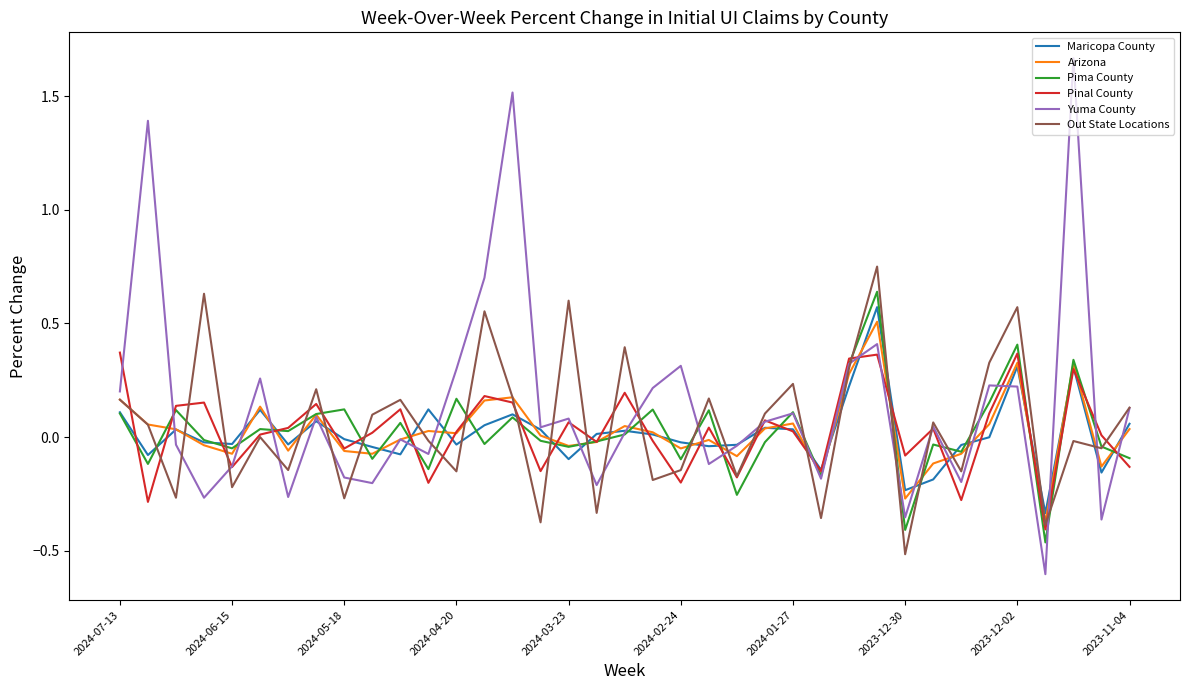

How many interior local peaks does the Out State Locations series have?

13